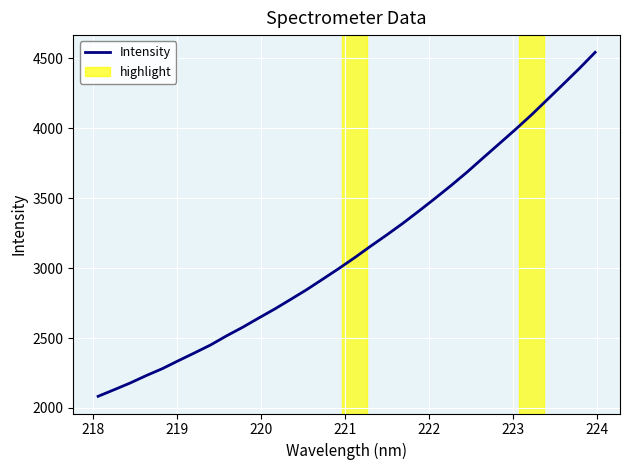

What is the maximum value shown in the chart?

4542.2